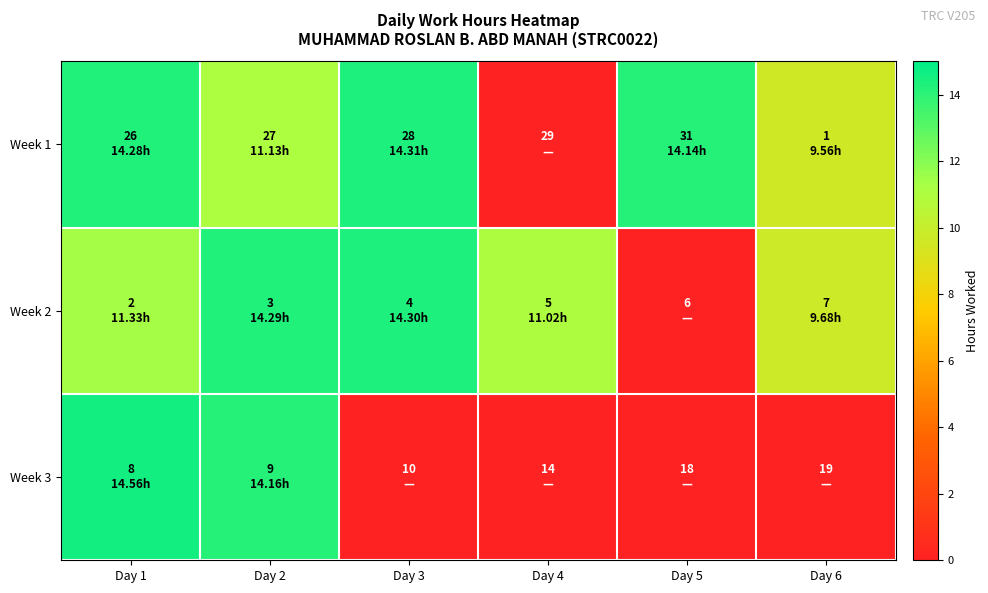

What is the spread (max minus min) of values at Day 2?

3.2